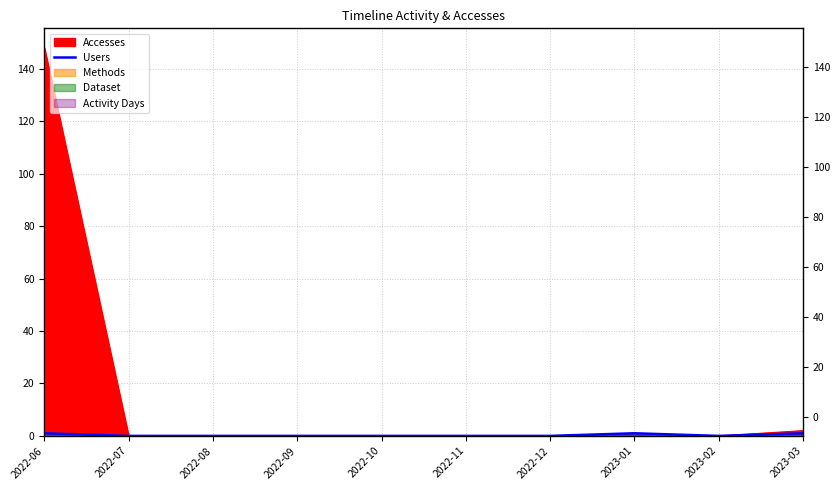

List the labels in order of value, smallest first.

2022-07, 2022-08, 2022-09, 2022-10, 2022-11, 2022-12, 2023-02, 2022-06, 2023-01, 2023-03